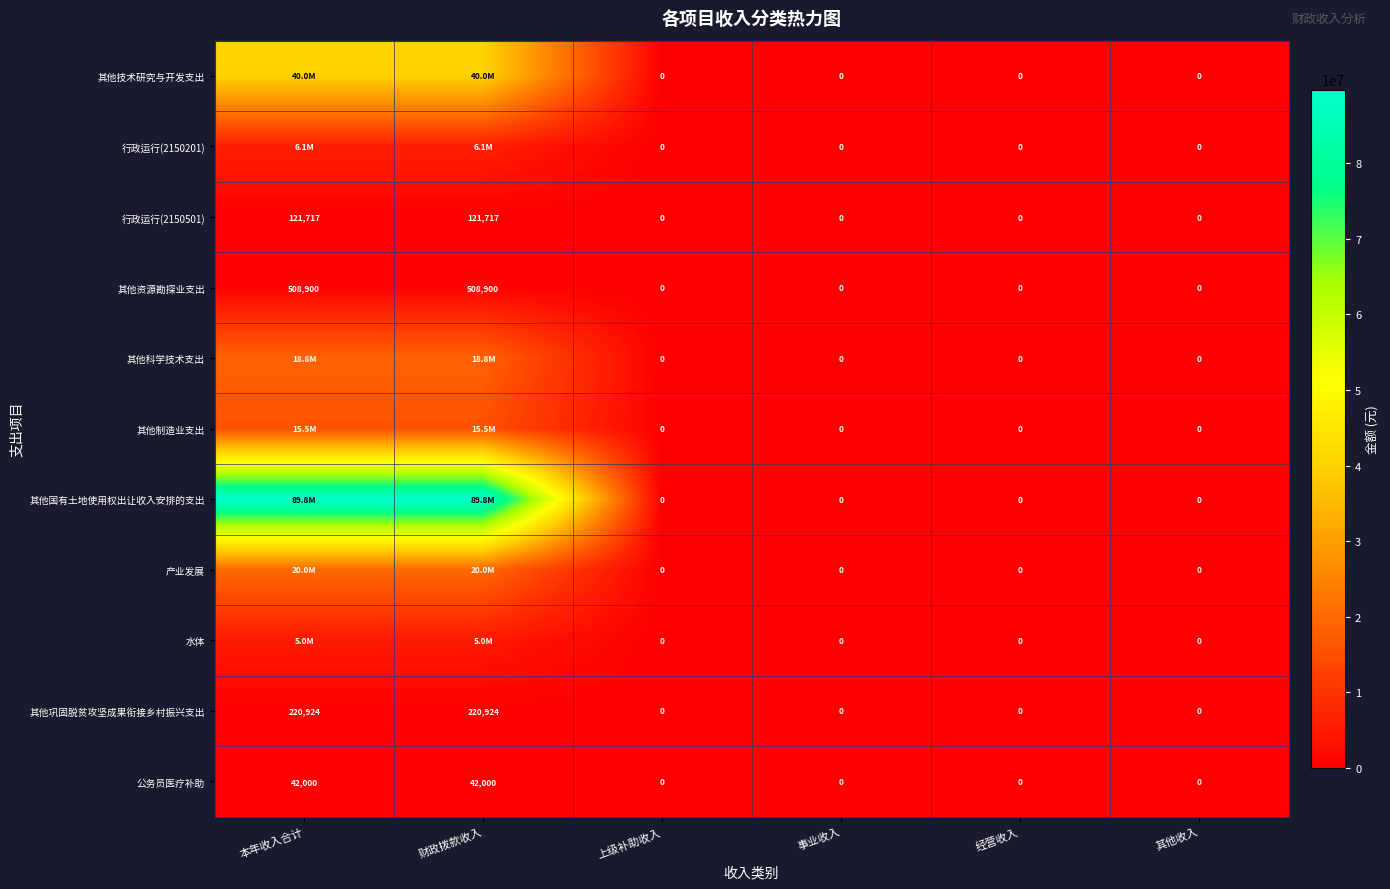

Which has a higher value, 上级补助收入 or 财政拨款收入?

财政拨款收入